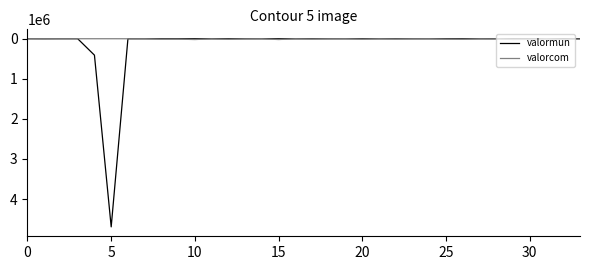

What is the maximum value for valormun?

4693300.0